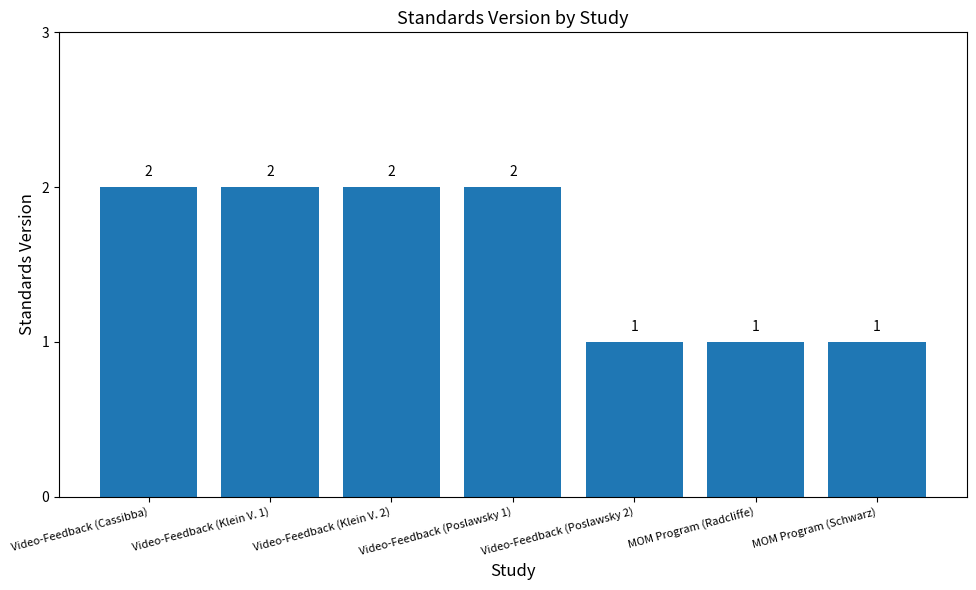

How many values are between 1 and 2?

7